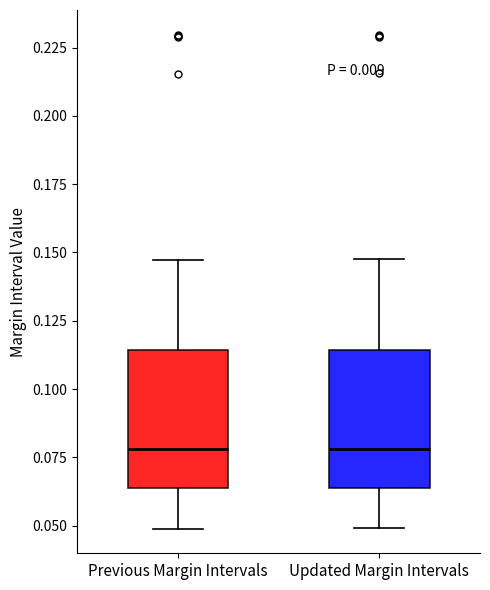

Reading left to right, read every box against the y-axis: the position of its median line, the range the box covers, and the ends of its whiskers. The values are not printed on the chart, so give them approximately, as read against the axis.

Previous Margin Intervals: median 0.080, box 0.065 to 0.115, whiskers 0.050 to 0.145
Updated Margin Intervals: median 0.080, box 0.065 to 0.115, whiskers 0.050 to 0.150